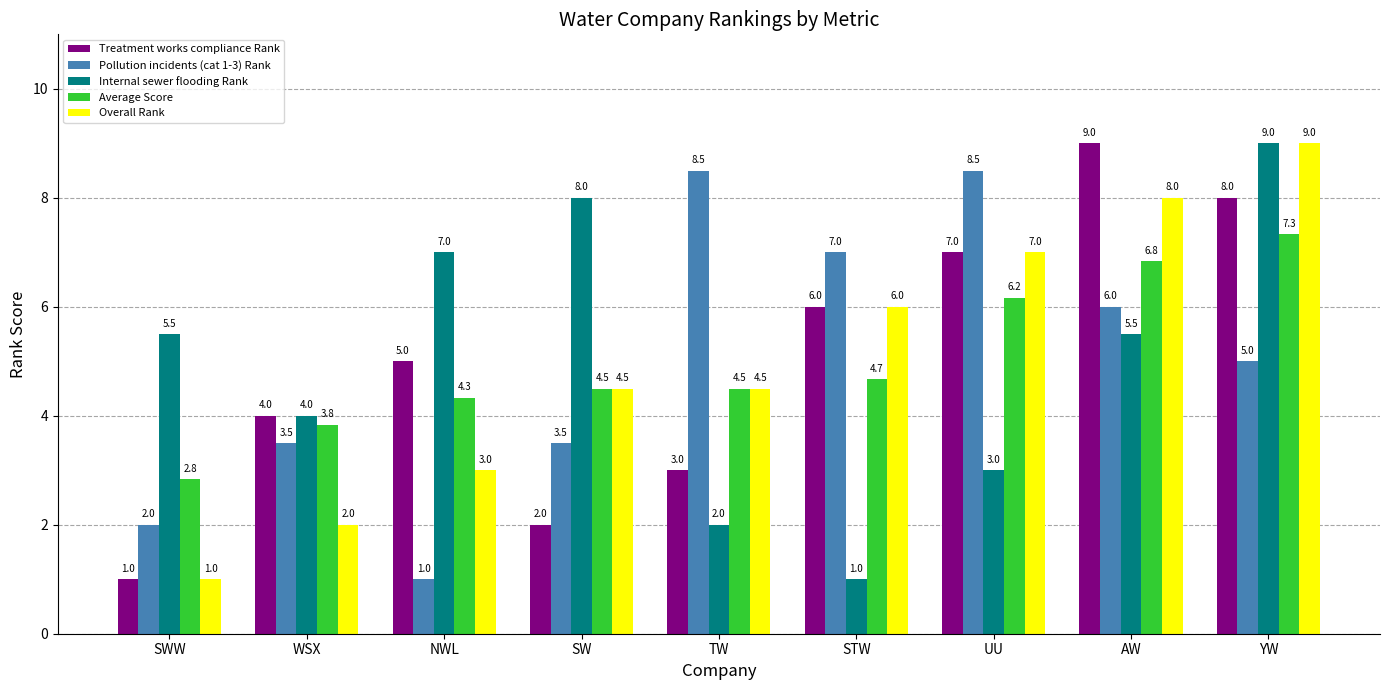

What is the label of the 5th bar from the left?

TW